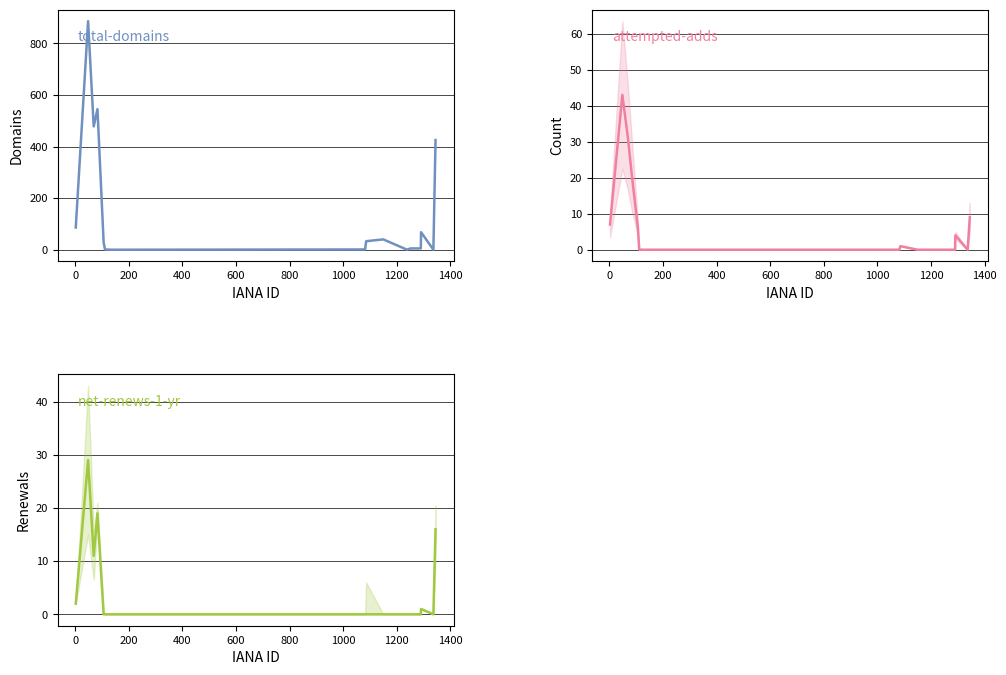

Is the value of attempted-adds at 800 greater than the value of net-renews-1-yr at 1400?

No